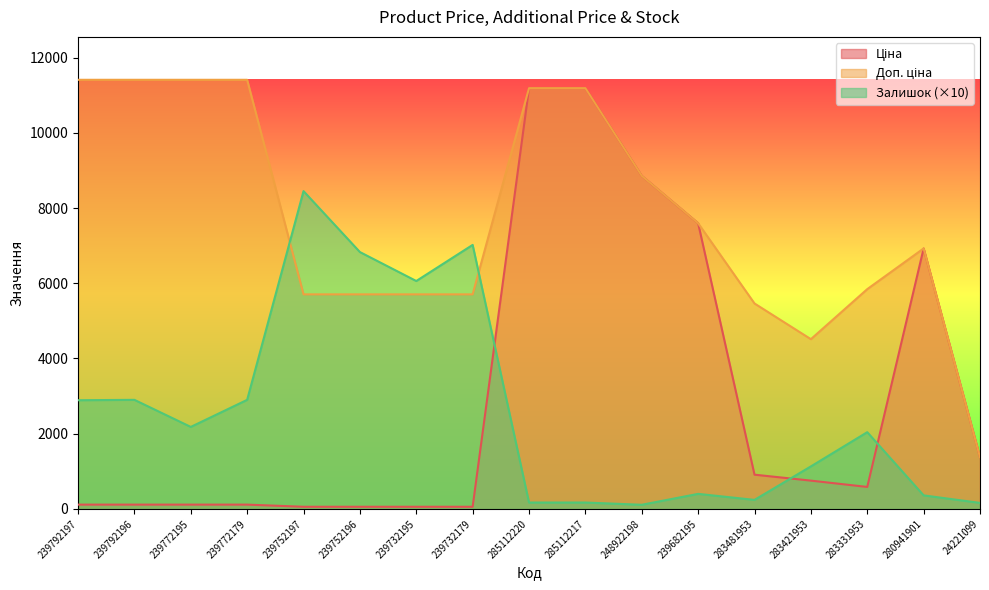

The value of Доп. ціна at 239752196 is 3383.8. True or false?

False